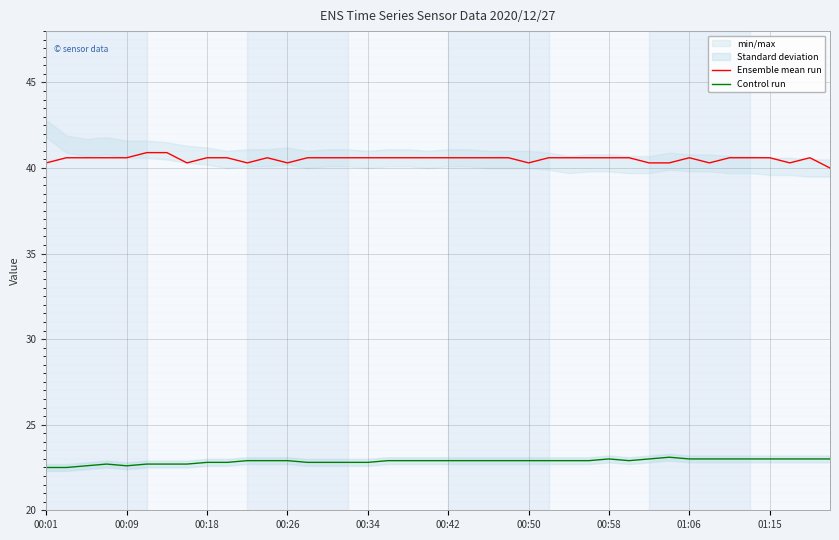

What is the smallest value displayed?

22.5